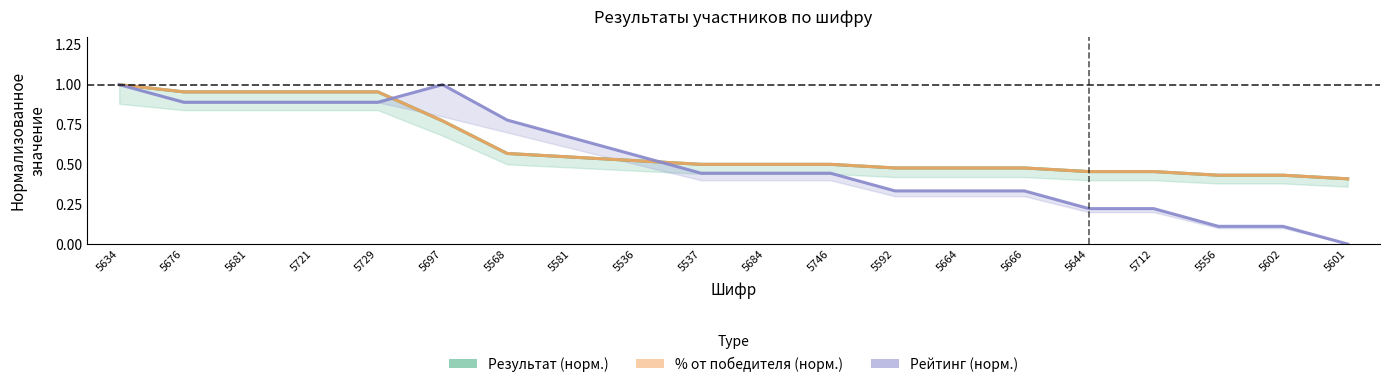

At 5644, list the series in order from largest to smallest.

Результат (норм.), % от победителя (норм.), Рейтинг (норм.)